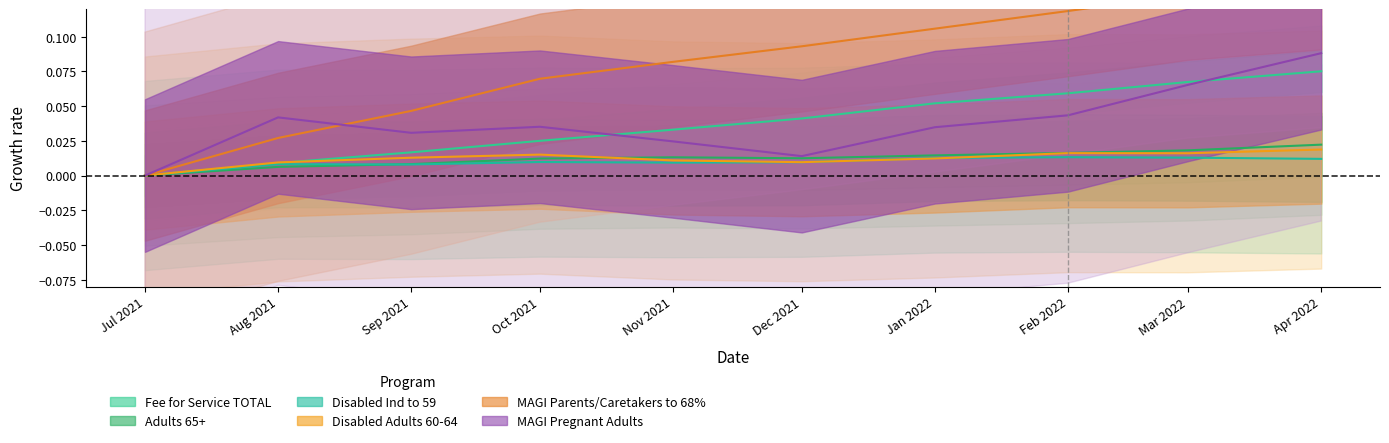

What are all the series names shown in the legend?

Fee for Service TOTAL, Adults 65+, Disabled Ind to 59, Disabled Adults 60-64, MAGI Parents/Caretakers to 68%, MAGI Pregnant Adults